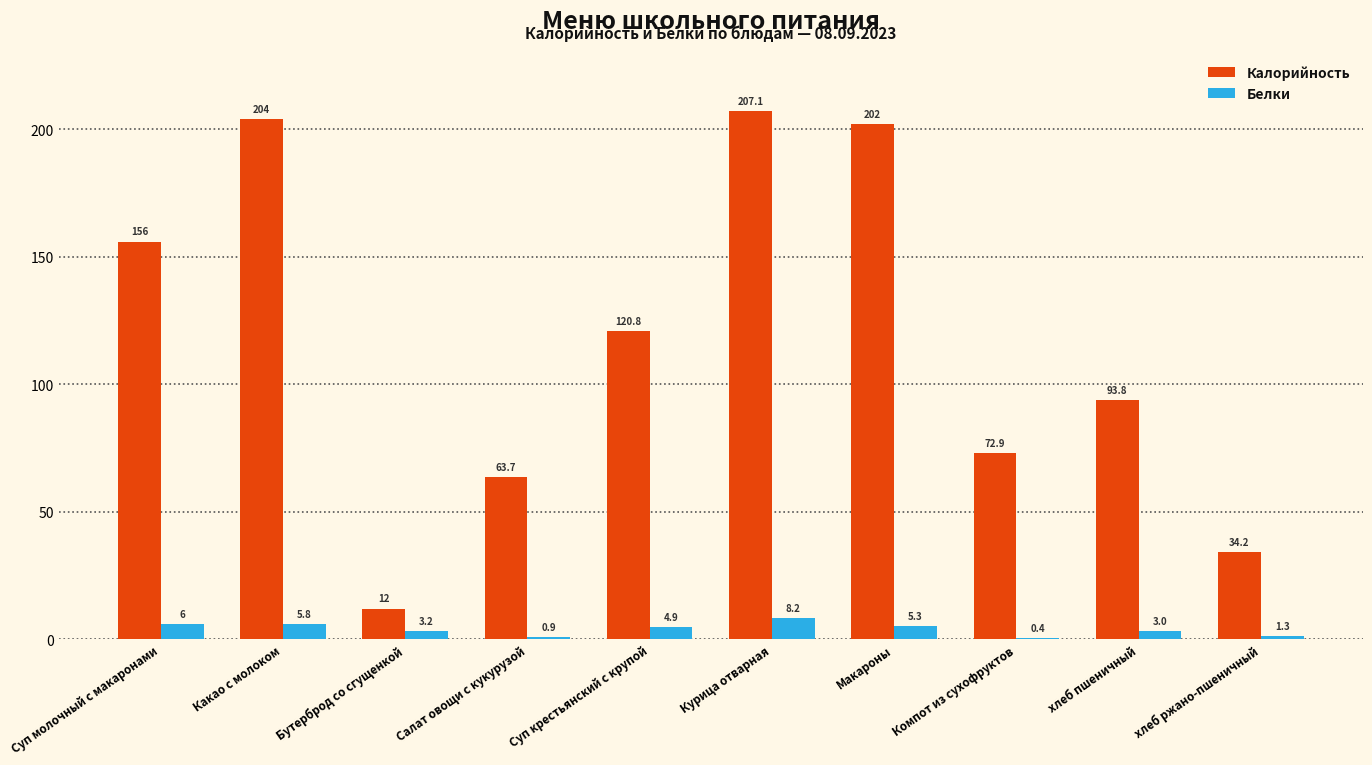

Reading left to right, transcribe all the data shown in this chart.

Калорийность: 156.0	204.0	12.0	63.7	120.8	207.1	202.0	72.9	93.8	34.2
Белки: 6.0	5.8	3.2	0.9	4.9	8.2	5.3	0.4	3.0	1.3